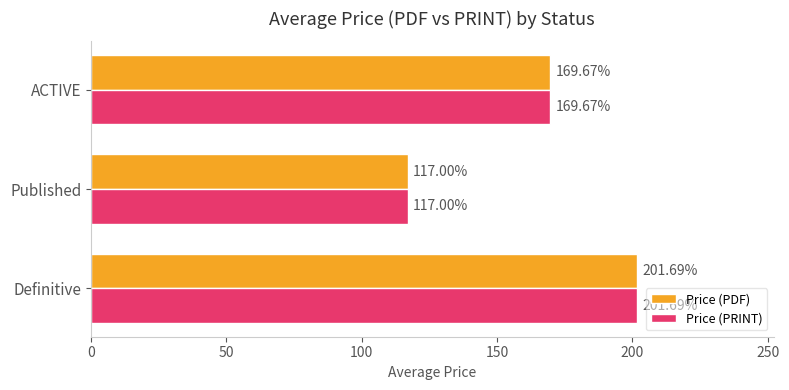

Rank the categories by Price (PDF) value from lowest to highest.

Published, ACTIVE, Definitive